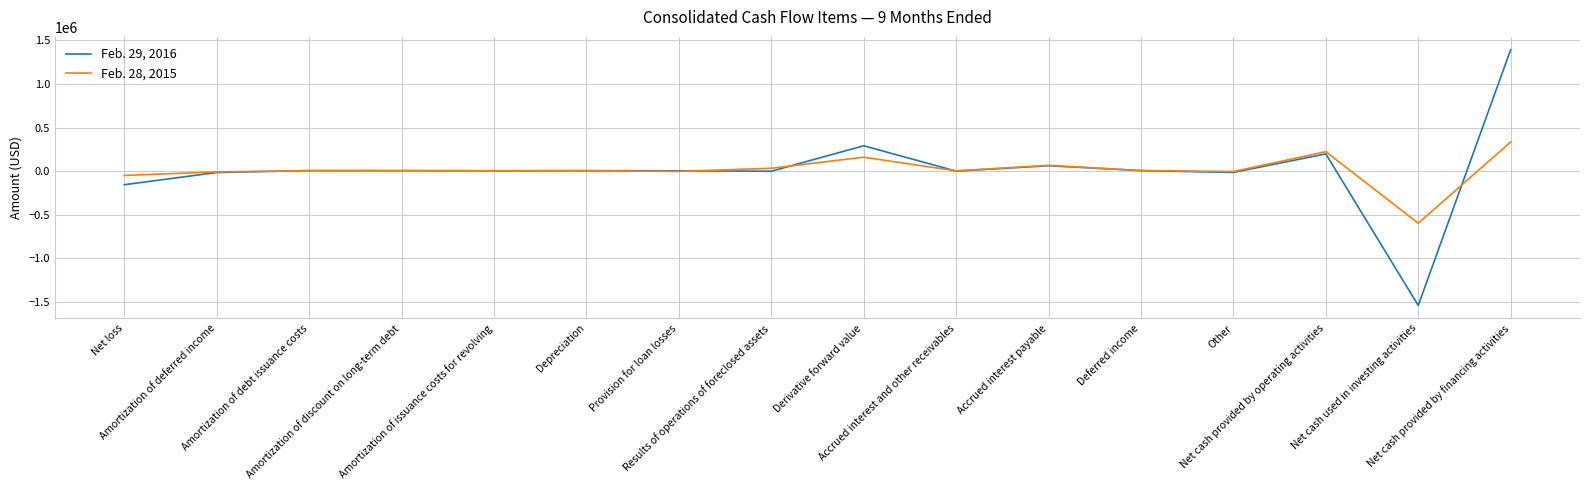

List the series in order of their overall mean, highest first.

Feb. 29, 2016, Feb. 28, 2015